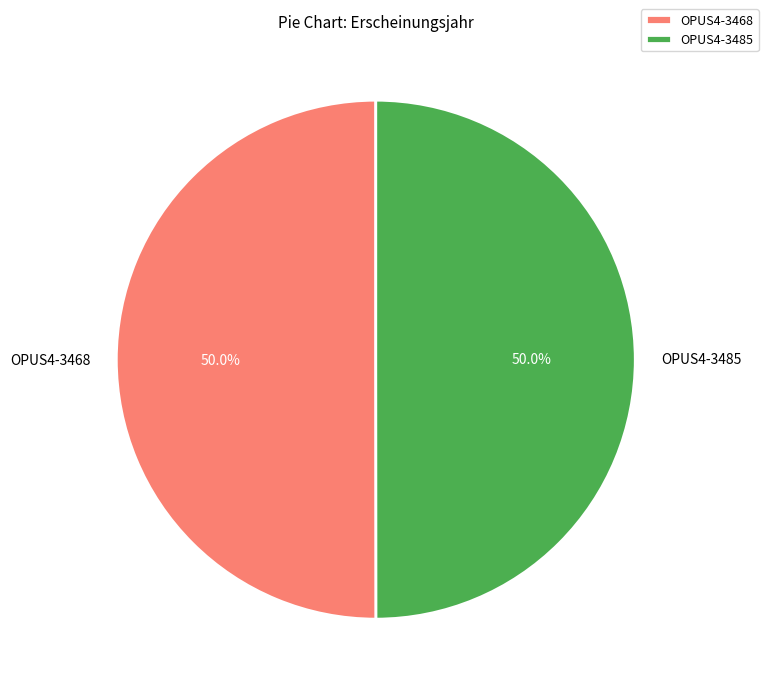

Approximately how many times larger is the value at OPUS4-3468 compared to OPUS4-3485?

1.0